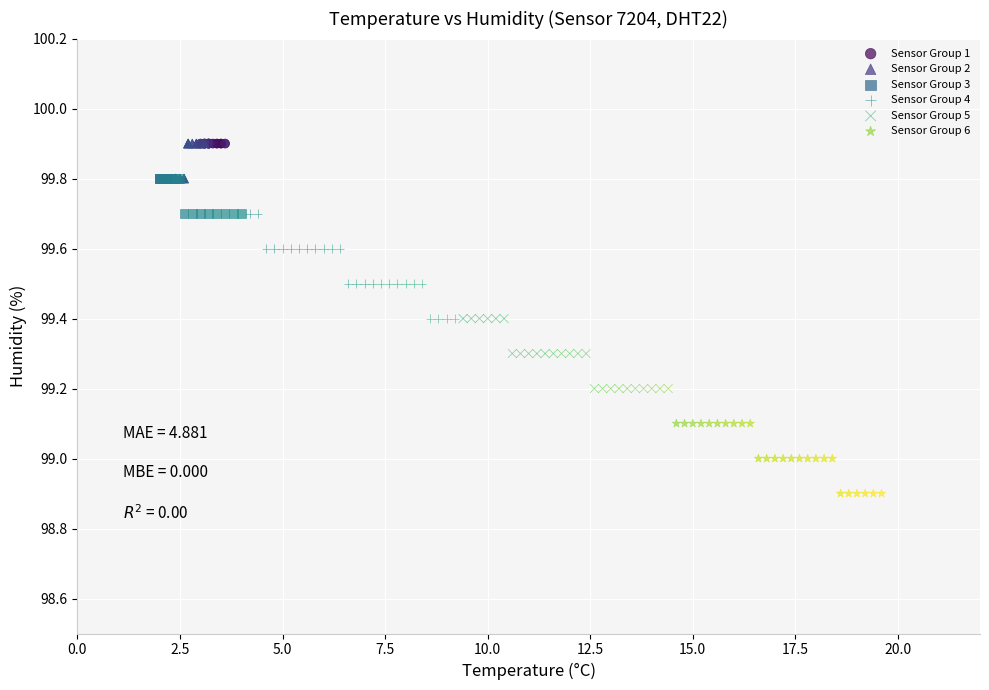

Which series contains the lowest Y value?

Sensor Group 6